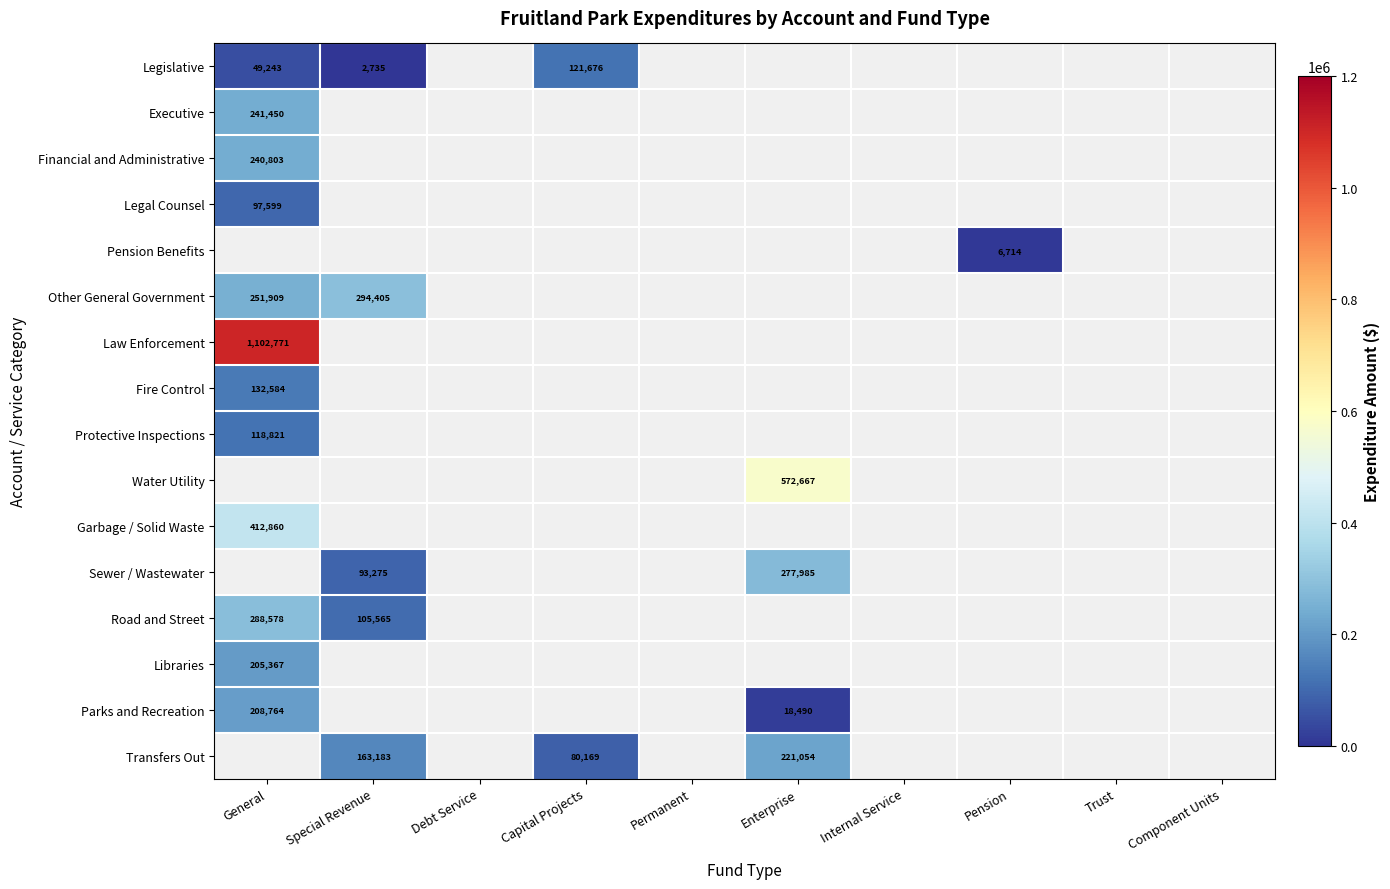

The Sewer / Wastewater series shows 121977 at Special Revenue. True or false?

False